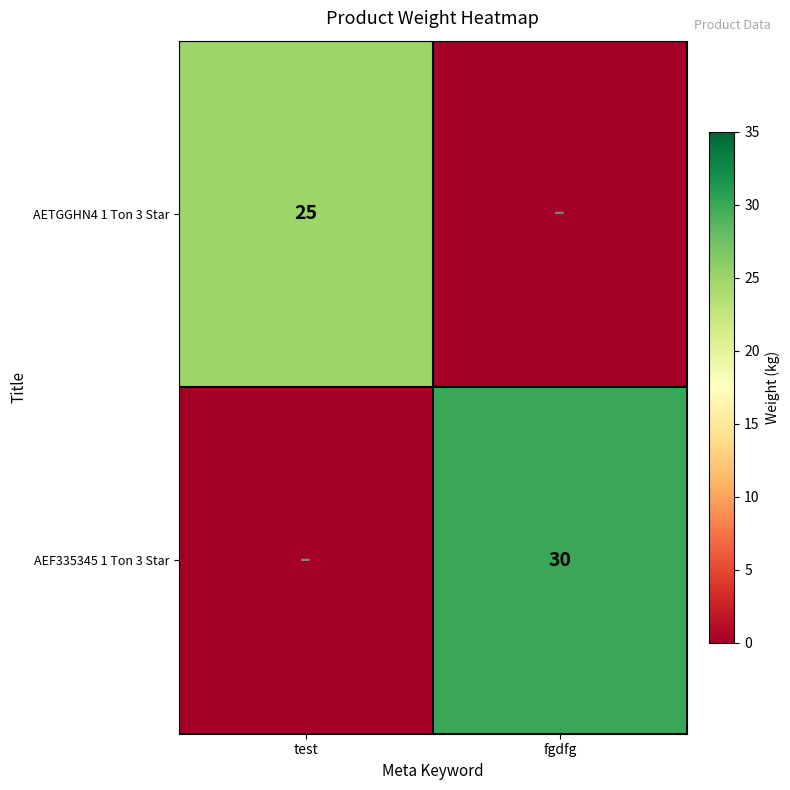

True or false: AEF335345 1 Ton 3 Star has a value of 12 at fgdfg.

False